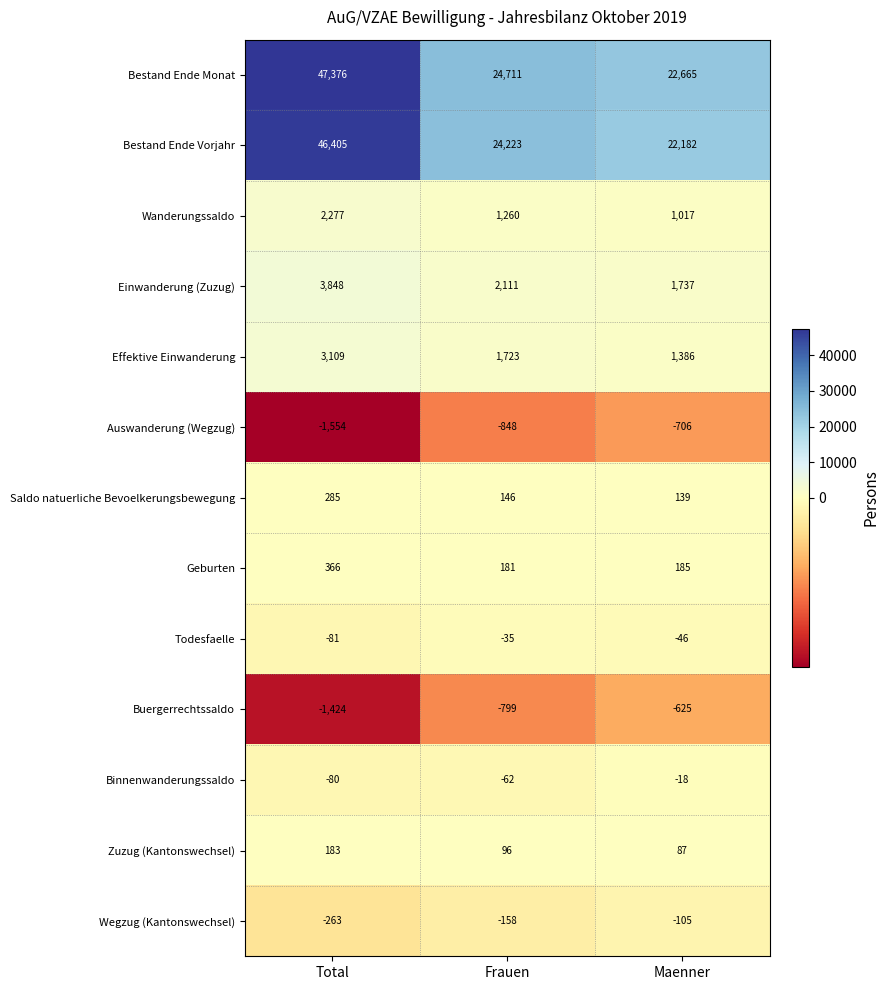

How many data points in Bestand Ende Monat are less than 24711?

1